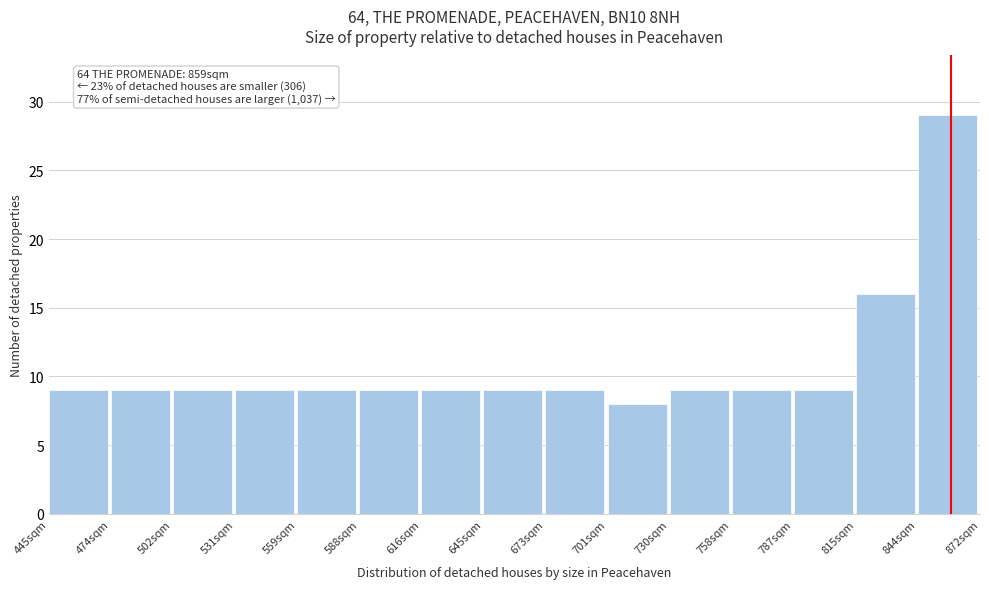

Reading right to left, what are all the values shown in this chart?

844sqm=29	815sqm=16	787sqm=9	758sqm=9	730sqm=9	701sqm=8	673sqm=9	645sqm=9	616sqm=9	588sqm=9	559sqm=9	531sqm=9	502sqm=9	474sqm=9	445sqm=9